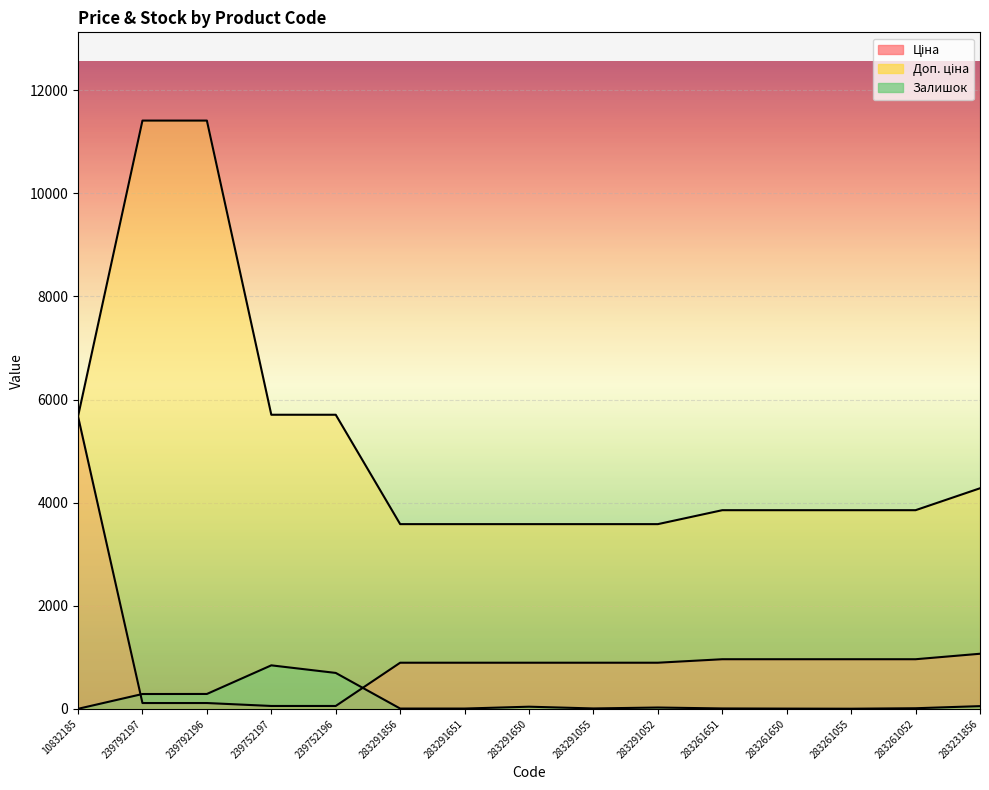

What is the average value of the Залишок series?

153.5